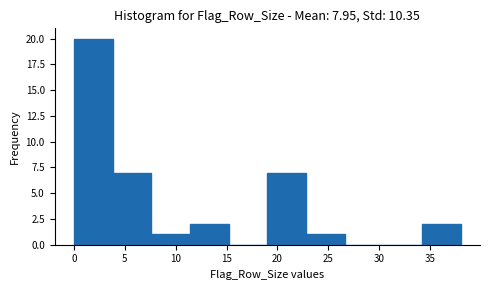

Reading left to right, list every bar in this chart as the range it spans on the x-axis followed by its height. Neither the bar edges nor the heights are printed on the chart, so give them approximately, as read against the axes.

0.0 to 3.8: 20
3.8 to 7.6: 7
7.6 to 11.4: 1
11.4 to 15.2: 2
15.2 to 19.0: 0
19.0 to 22.8: 7
22.8 to 26.6: 1
26.6 to 30.4: 0
30.4 to 34.2: 0
34.2 to 38.0: 2